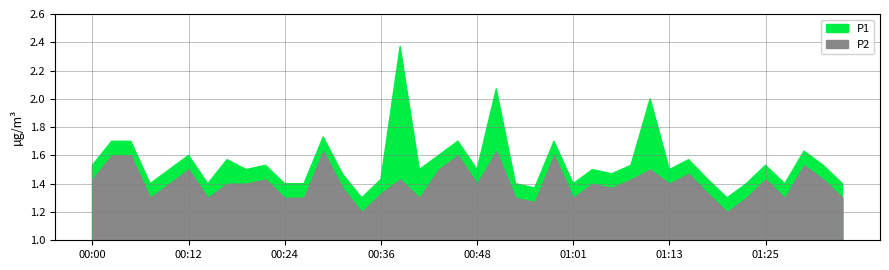

True or false: P2 and P1 cross at least once.

False